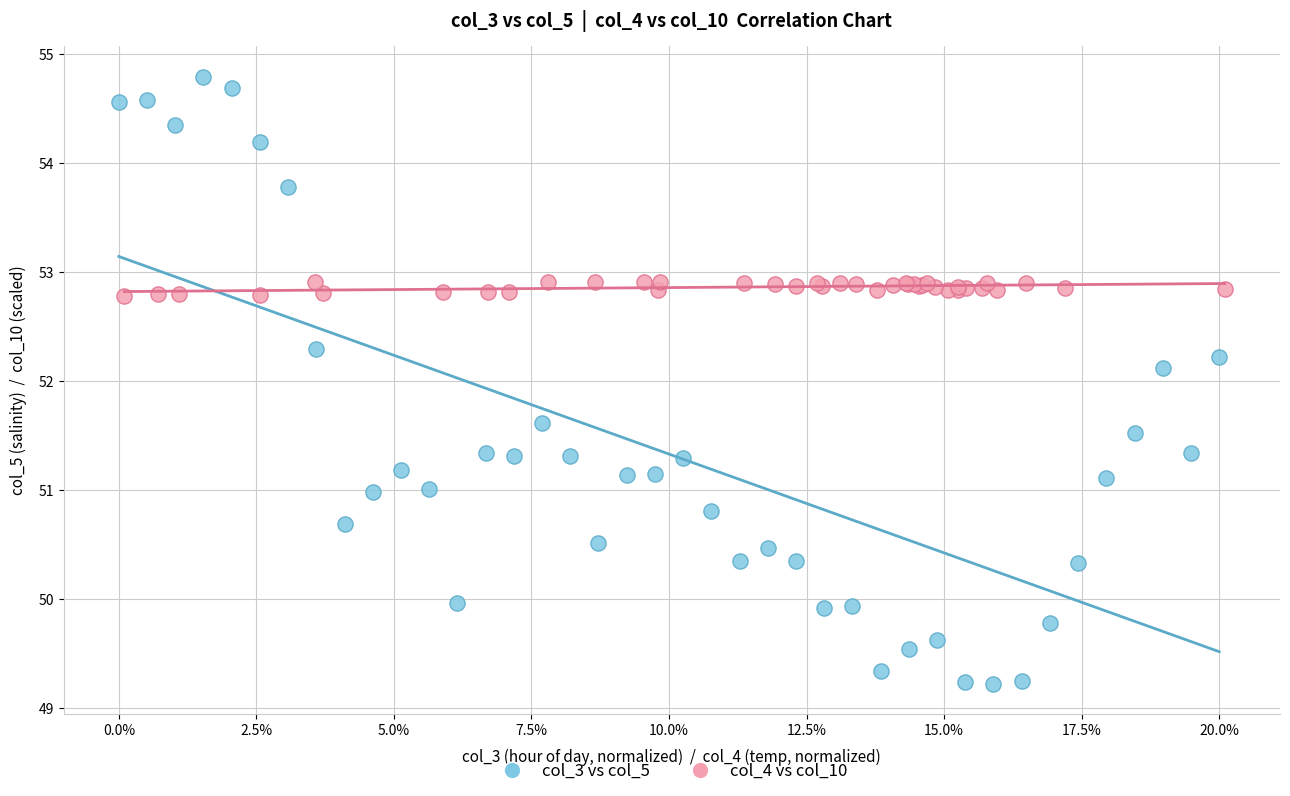

Which series contains the lowest Y value?

col_3 vs col_5